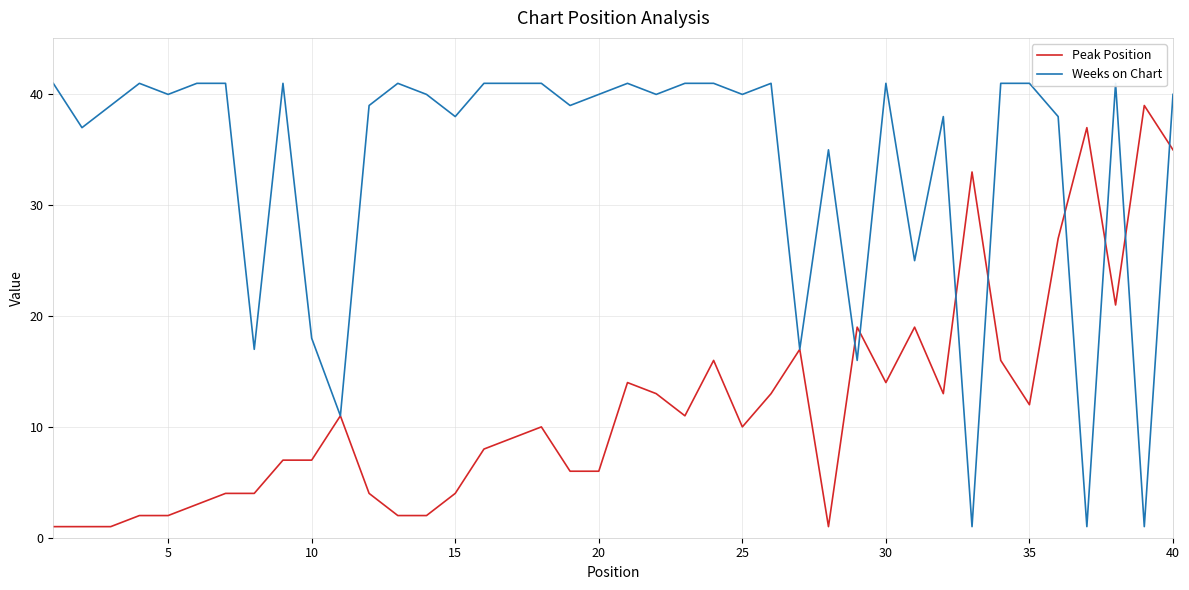

What is the difference between the second highest and minimum values in the Peak Position series?

36